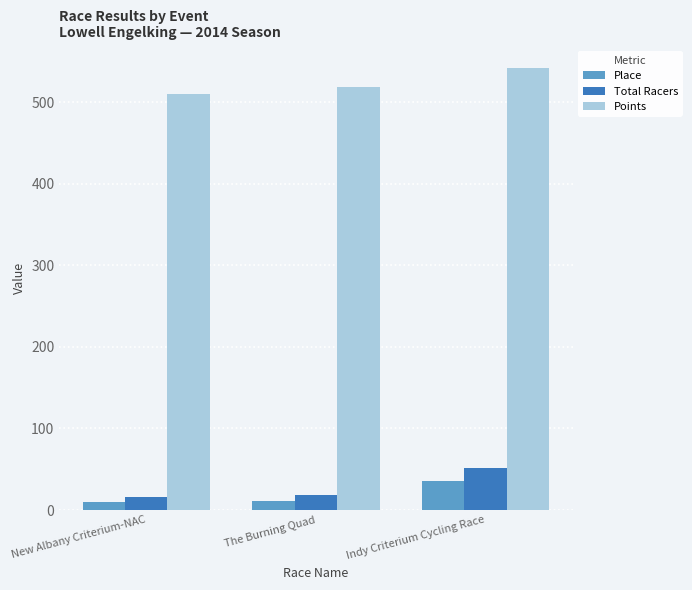

What is the difference between the Total Racers values at Indy Criterium Cycling Race and New Albany Criterium-NAC?

36.0